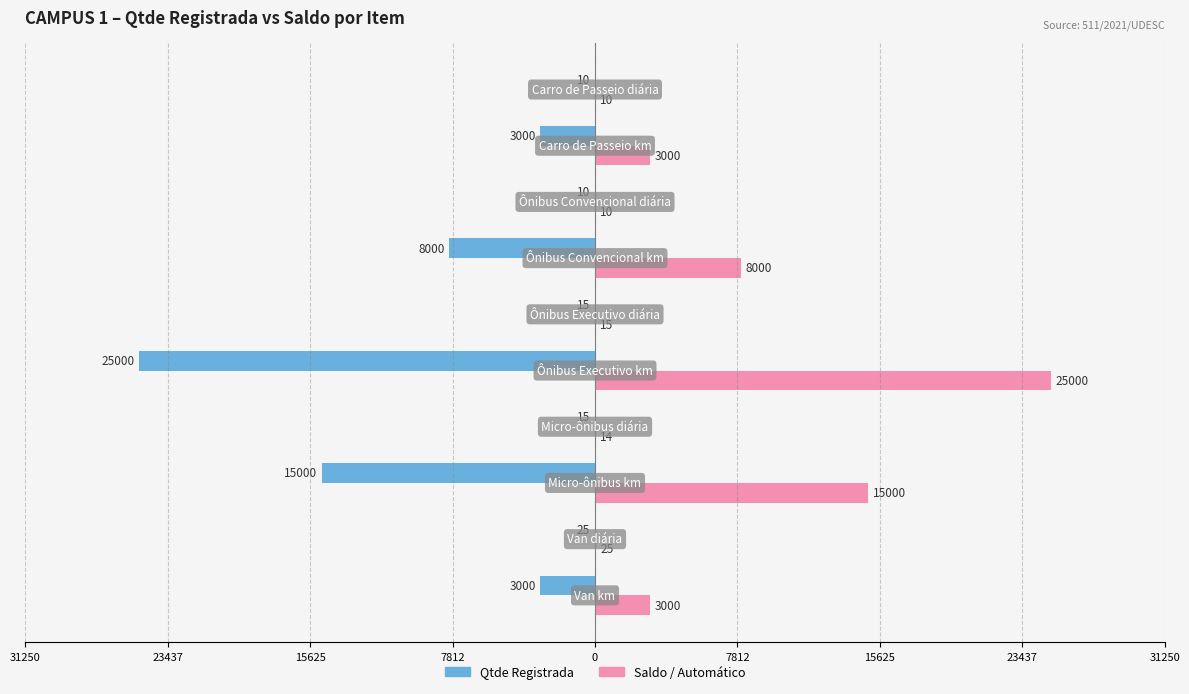

What are all the series names shown in the legend?

Qtde Registrada, Saldo / Automático